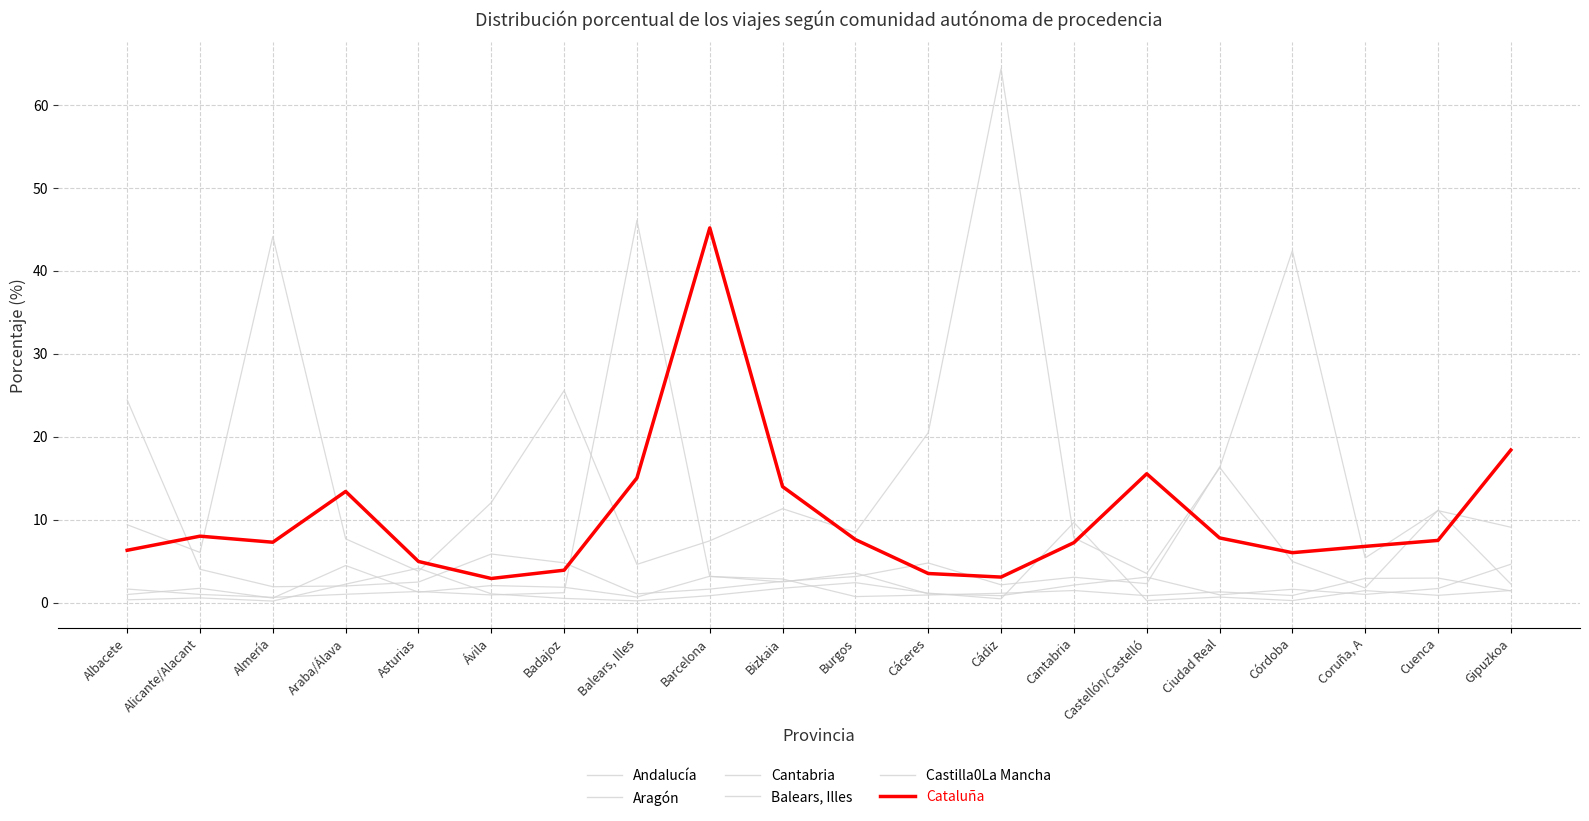

Which category has the lowest value in the Andalucía series?

Castellón/Castelló